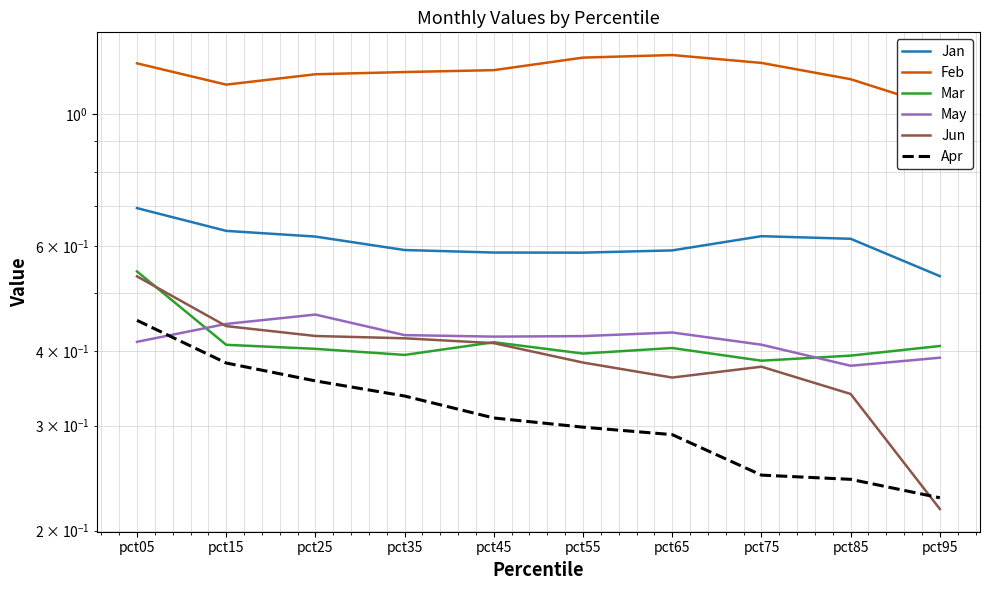

The Jan series shows 0.6 at pct35. True or false?

True